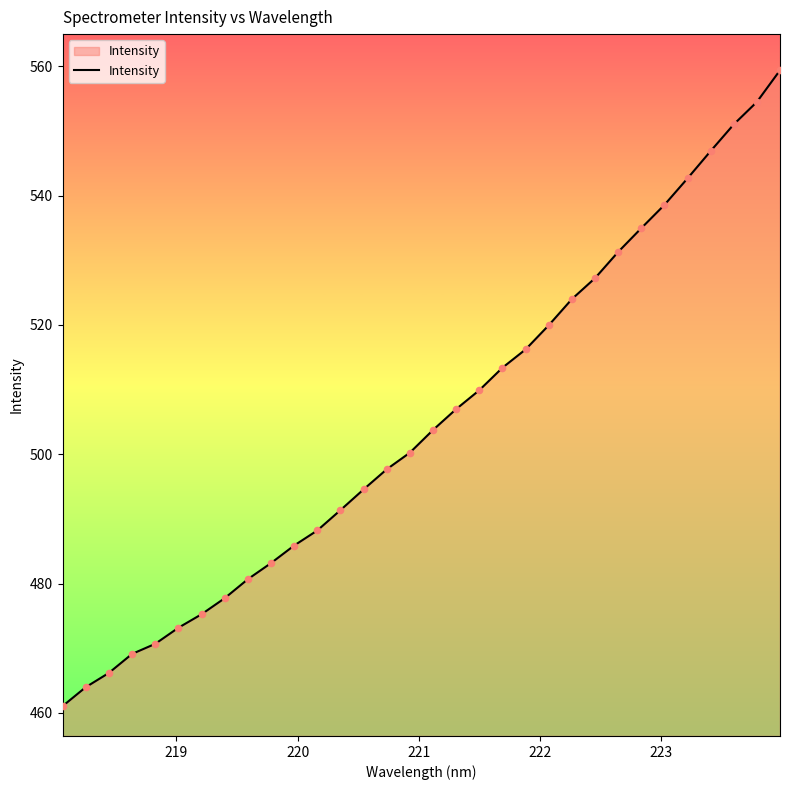

What is the smallest value displayed?

461.0